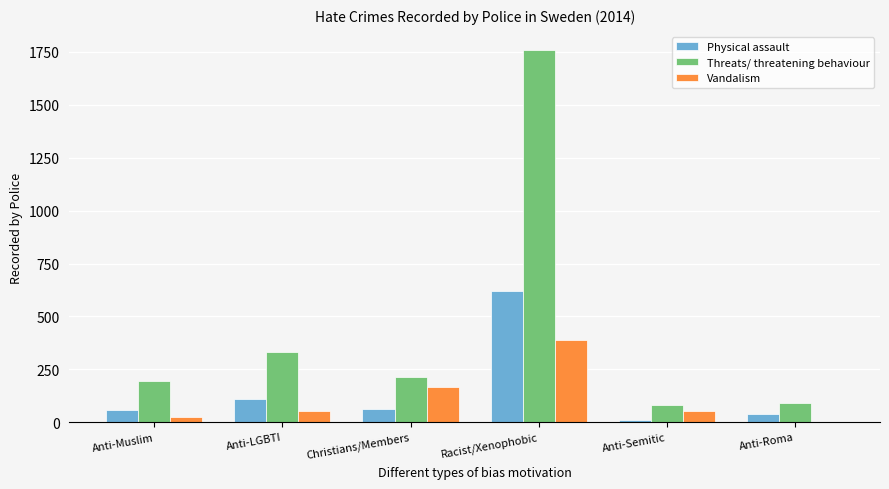

At which label does Physical assault reach its peak?

Racist/Xenophobic